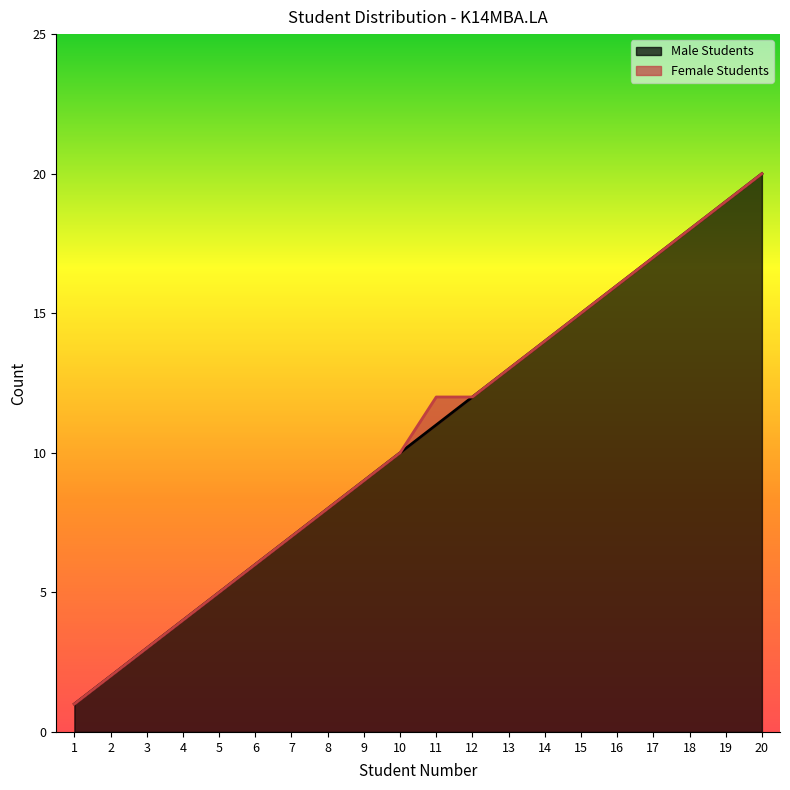

How many values exceed 11?

9